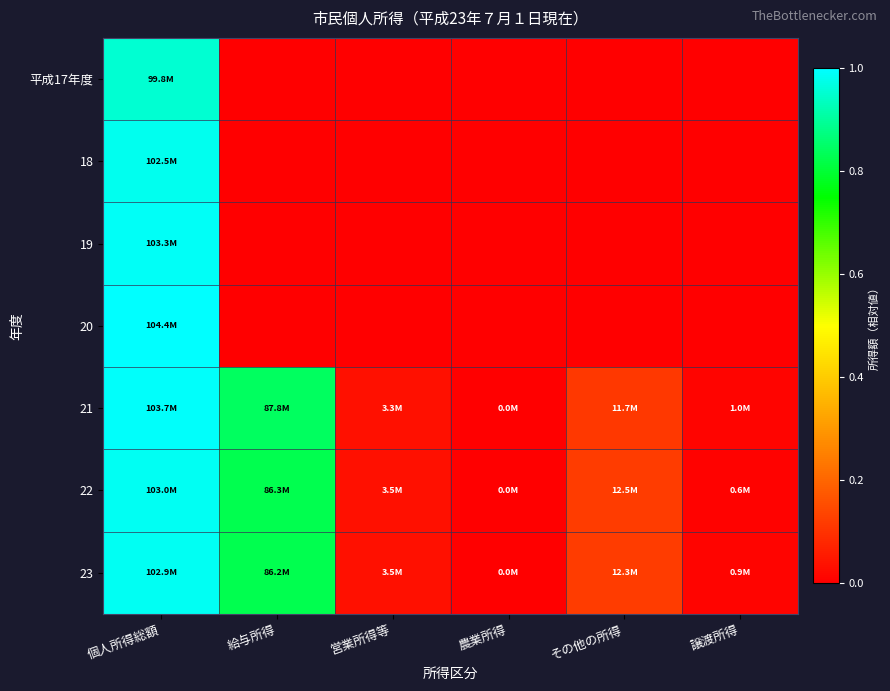

Count the number of data series in this chart.

7